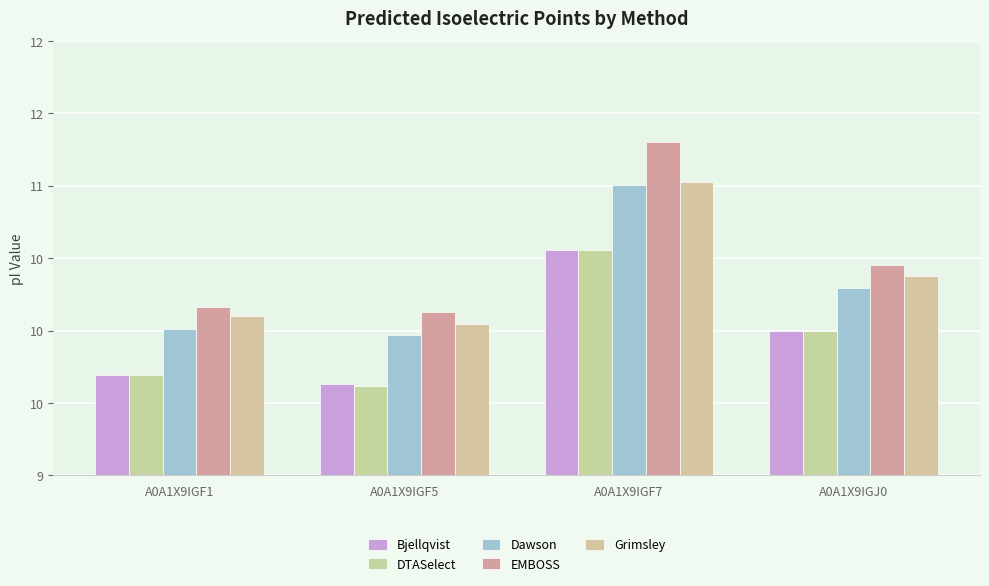

Does the chart contain stacked bars?

No